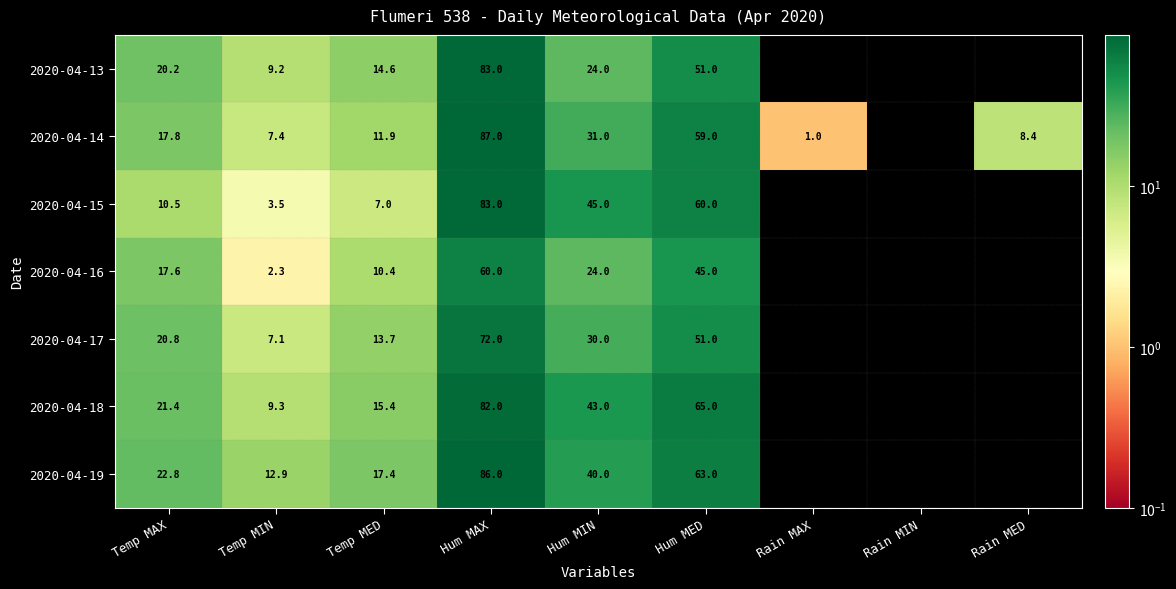

Which series changed the most between Rain MAX and Rain MIN?

2020-04-14